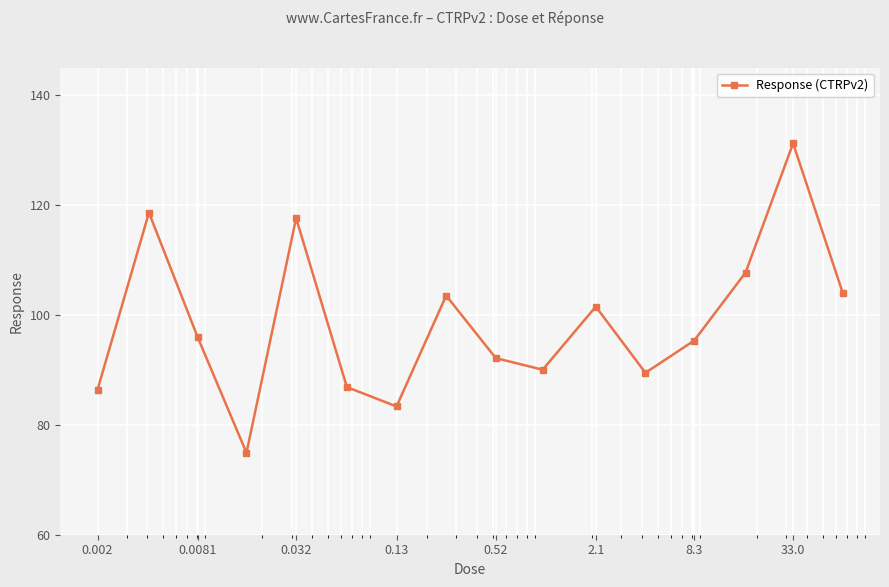

What is the maximum value shown in the chart?

131.2